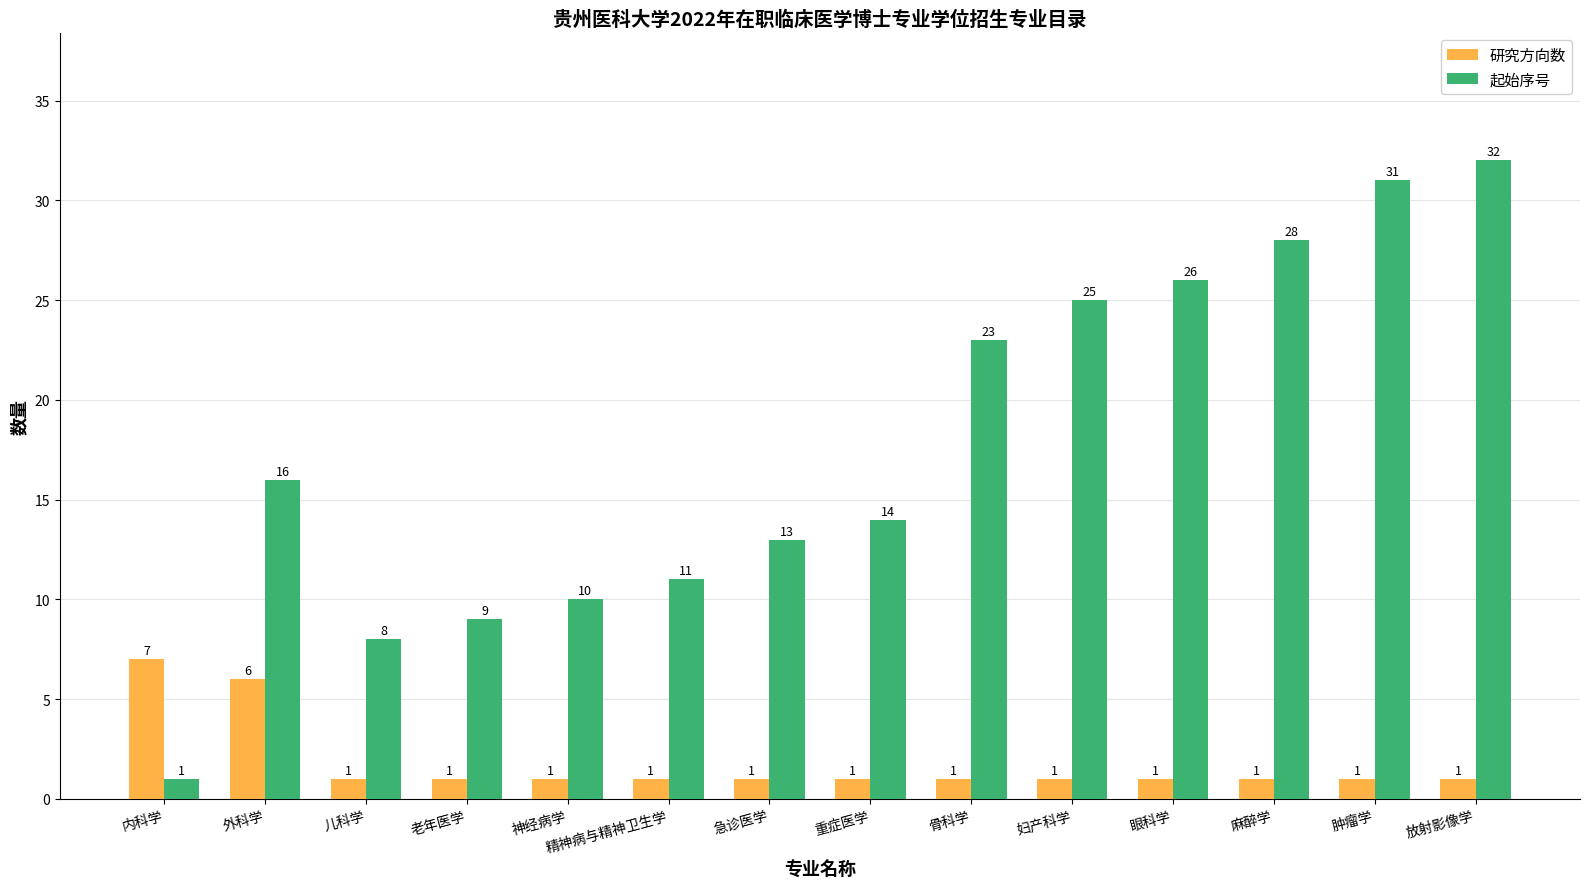

How many bars are there in each group?

2